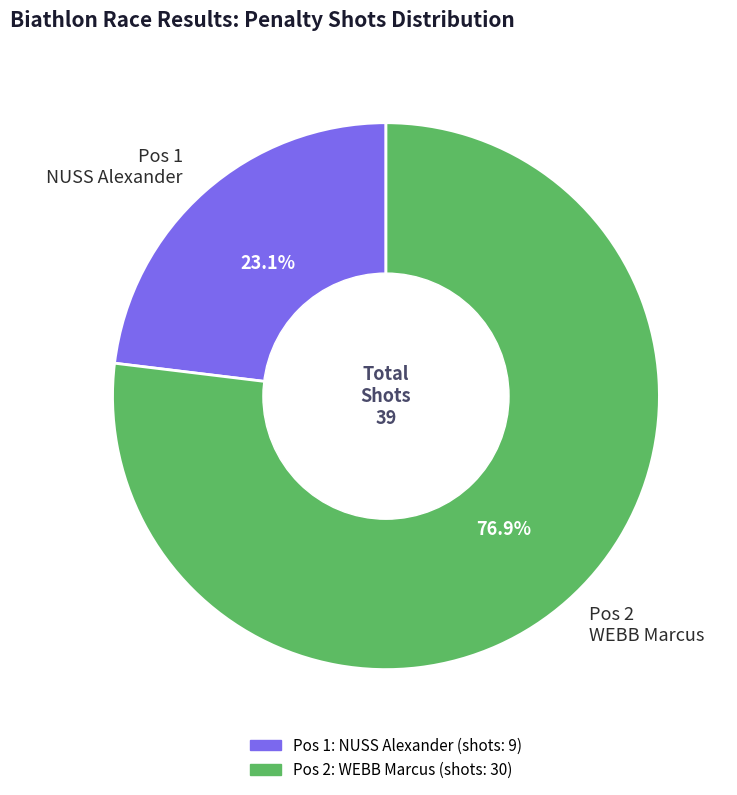

To the nearest percent, what is the average slice percentage?

50%